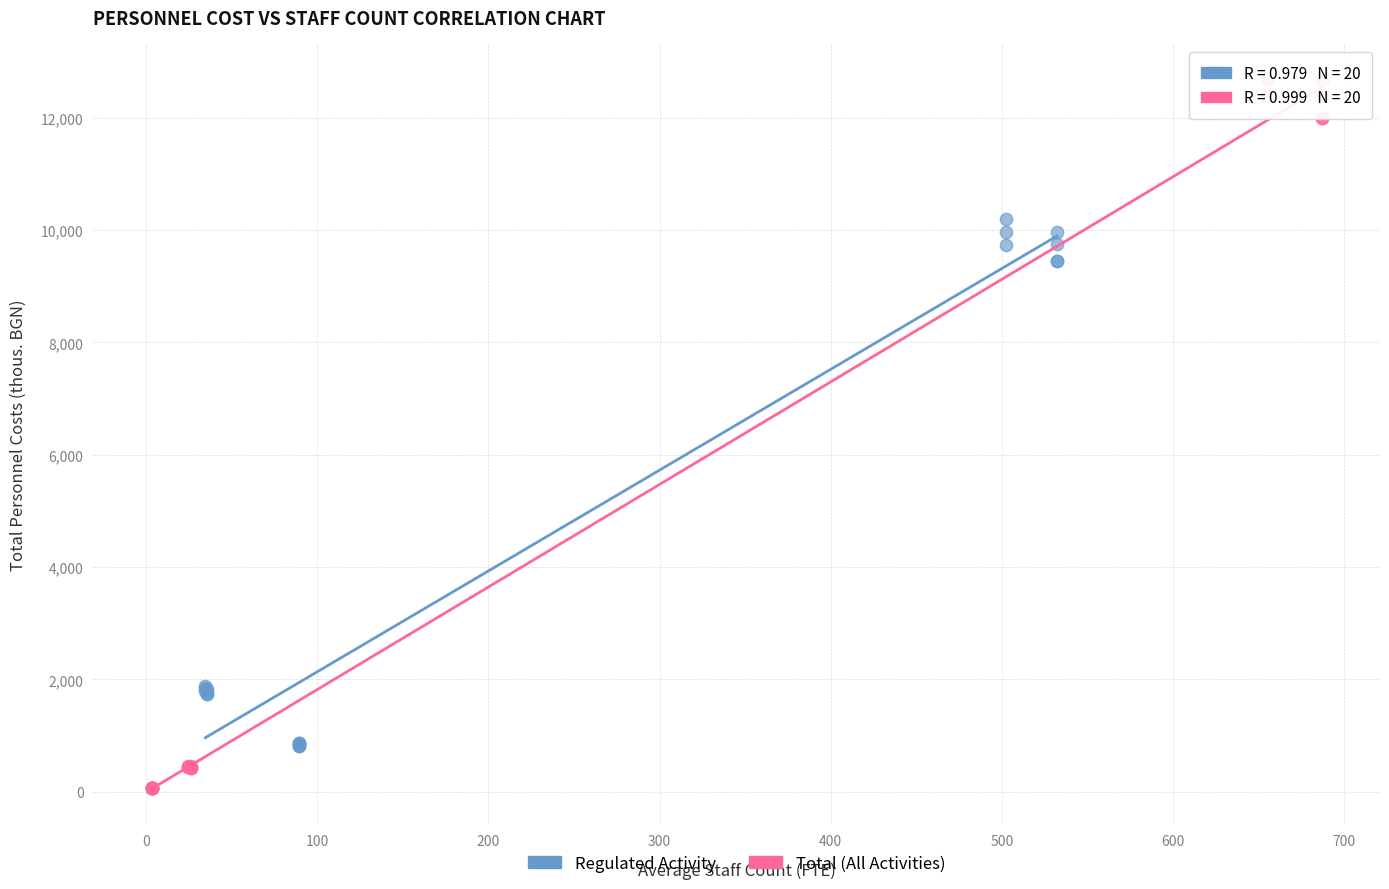

Which series reaches the maximum Y coordinate?

Total (All Activities)